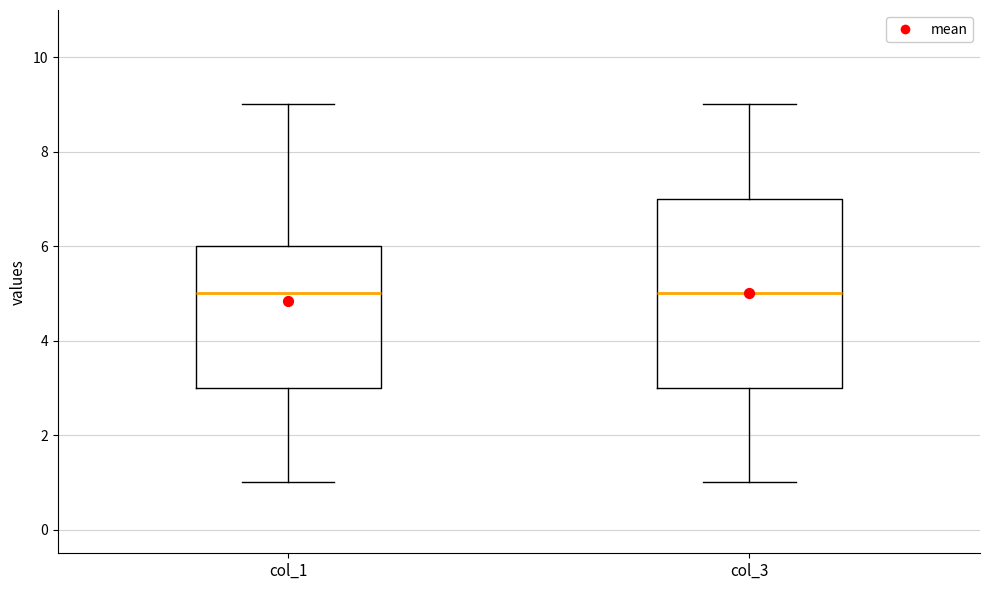

Where is the upper edge of the box for col_1 on the y-axis? The values are not printed on the chart, so give them approximately, as read against the axis.

6